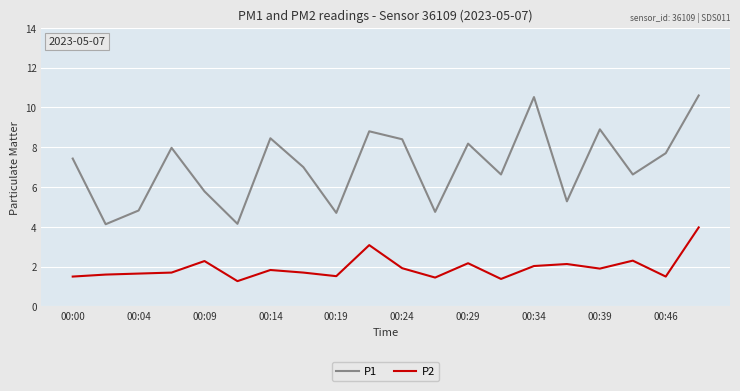

What is the highest value of the P1 series?

10.6